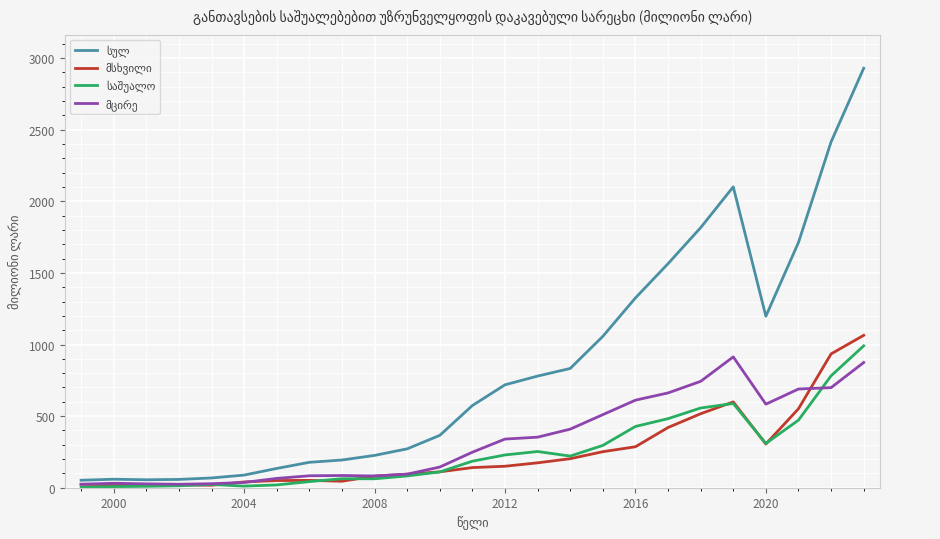

What is the average value of the მცირე series?

334.5